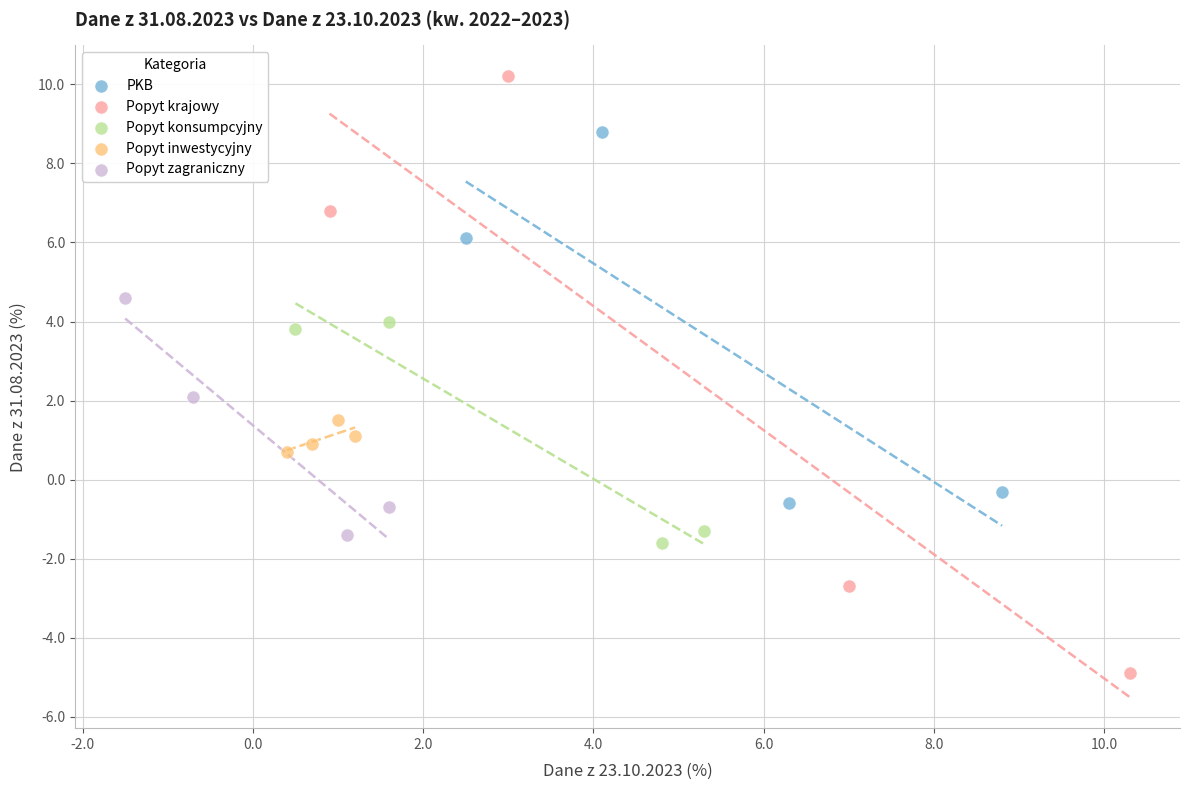

What are all the series names shown in the legend?

PKB, Popyt krajowy, Popyt konsumpcyjny, Popyt inwestycyjny, Popyt zagraniczny